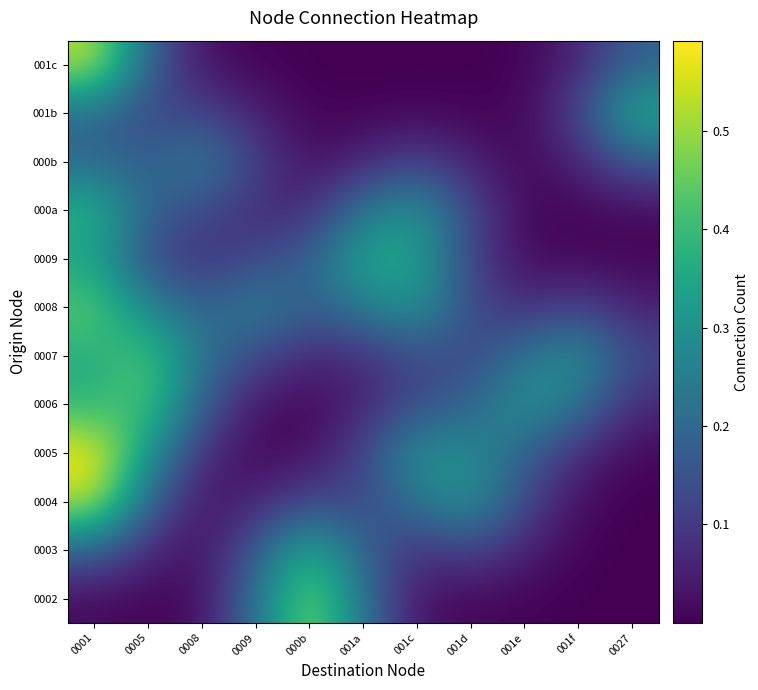

How many series are shown in this chart?

12